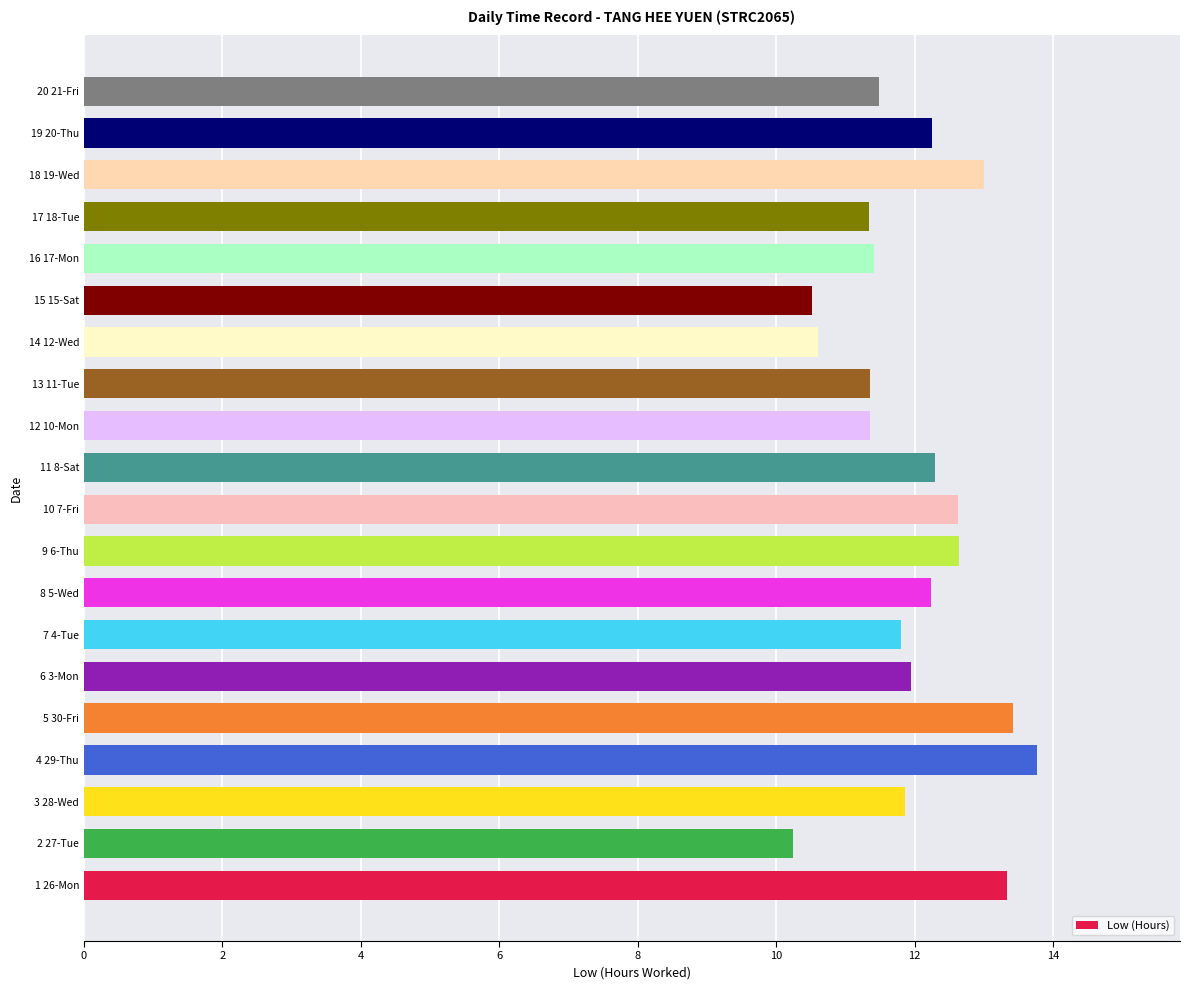

What is the ratio of the value at 13 11-Tue to the value at 11 8-Sat?

0.9